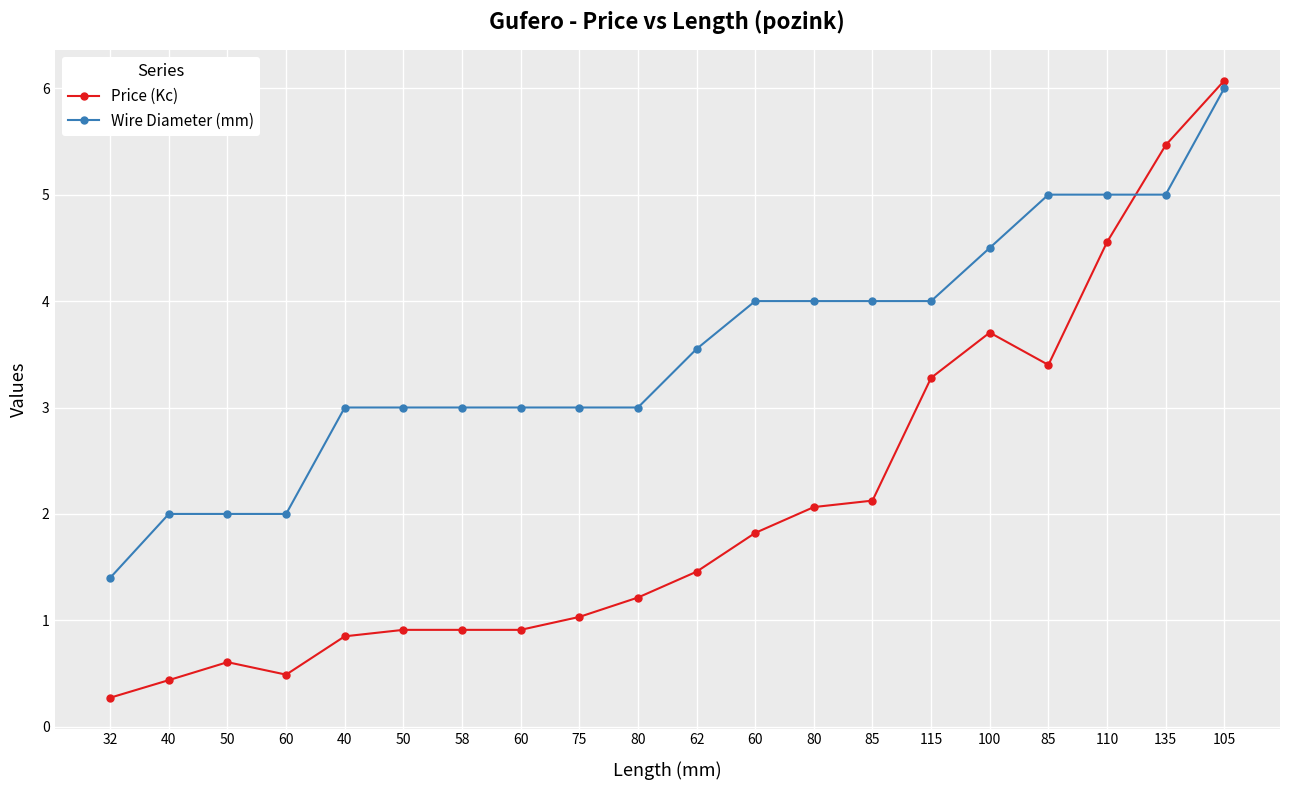

How many lines are shown in the chart?

2